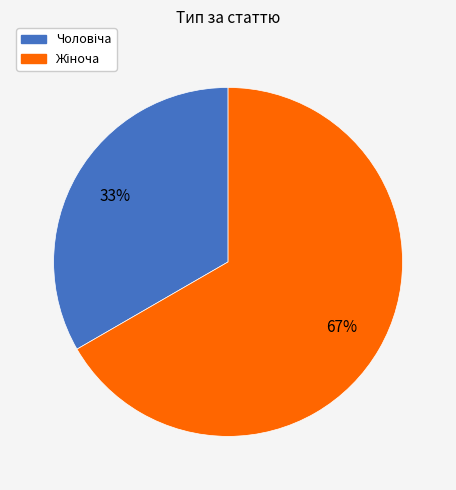

To the nearest percent, what is the average slice percentage?

50%